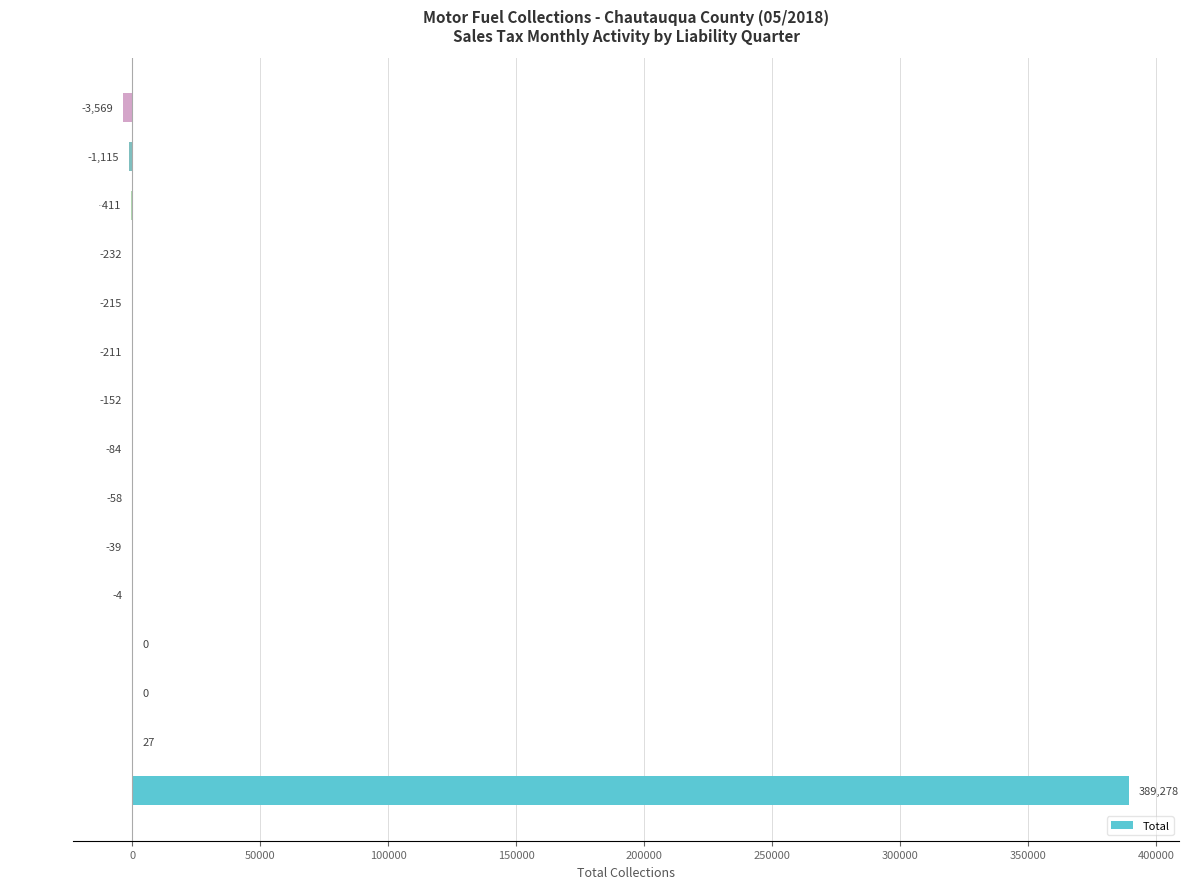

What is the greatest value displayed?

389278.2